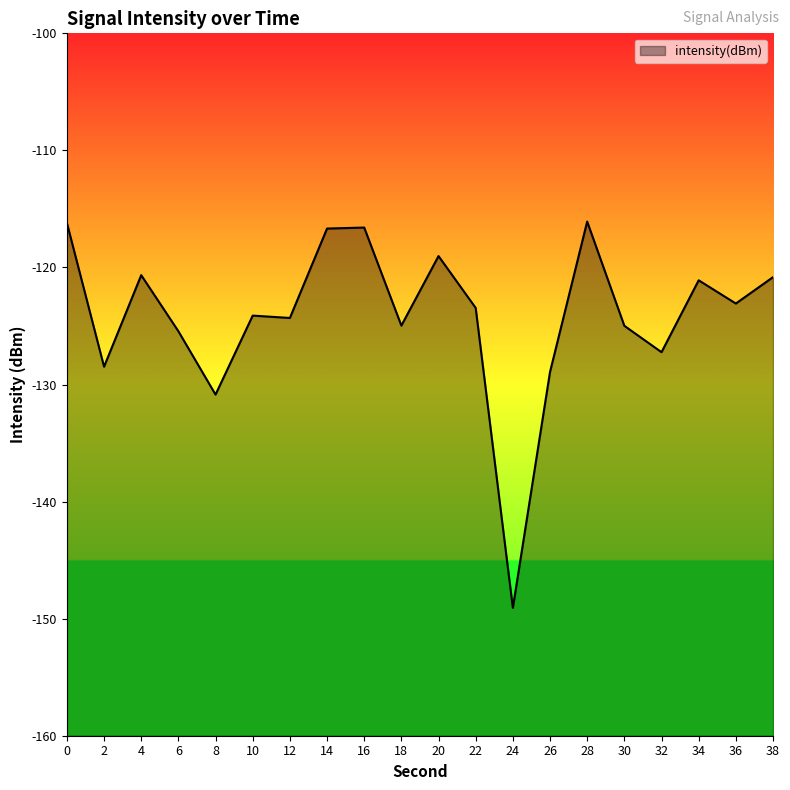

True or false: the data shows -41.0 at 26.

False